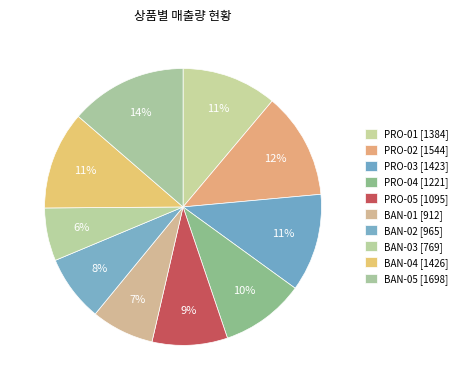

What is the change in value from BAN-04 to BAN-05?

+272